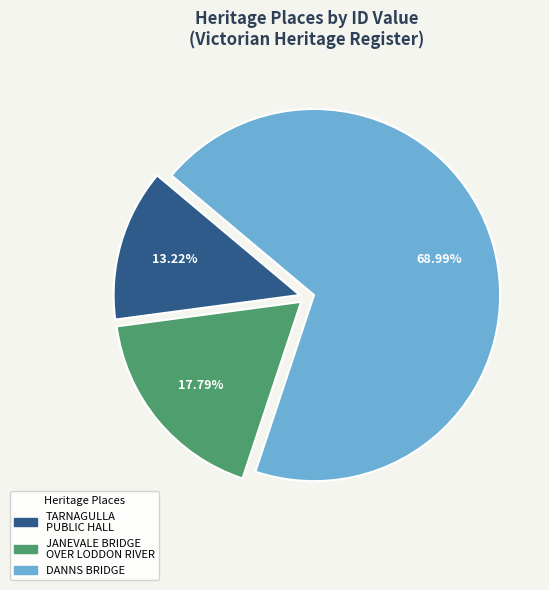

Is there any slice that represents more than half of the pie?

Yes